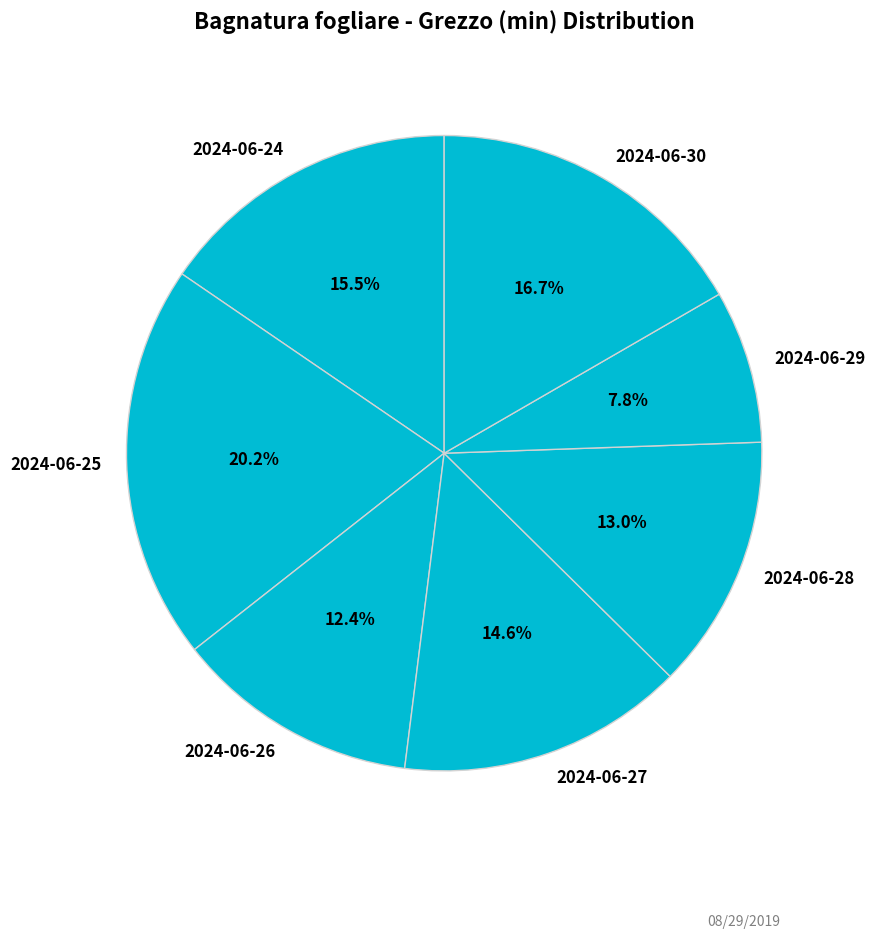

Rank the categories by value from lowest to highest.

2024-06-29, 2024-06-26, 2024-06-28, 2024-06-27, 2024-06-24, 2024-06-30, 2024-06-25